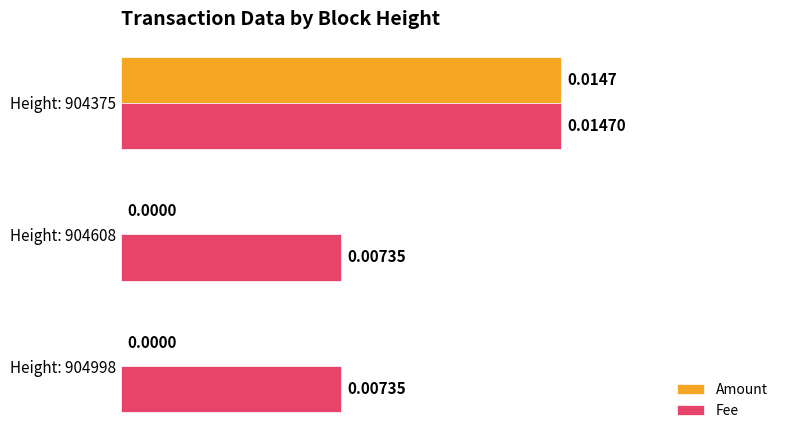

At which category is the sum across all series the highest?

Height: 904375